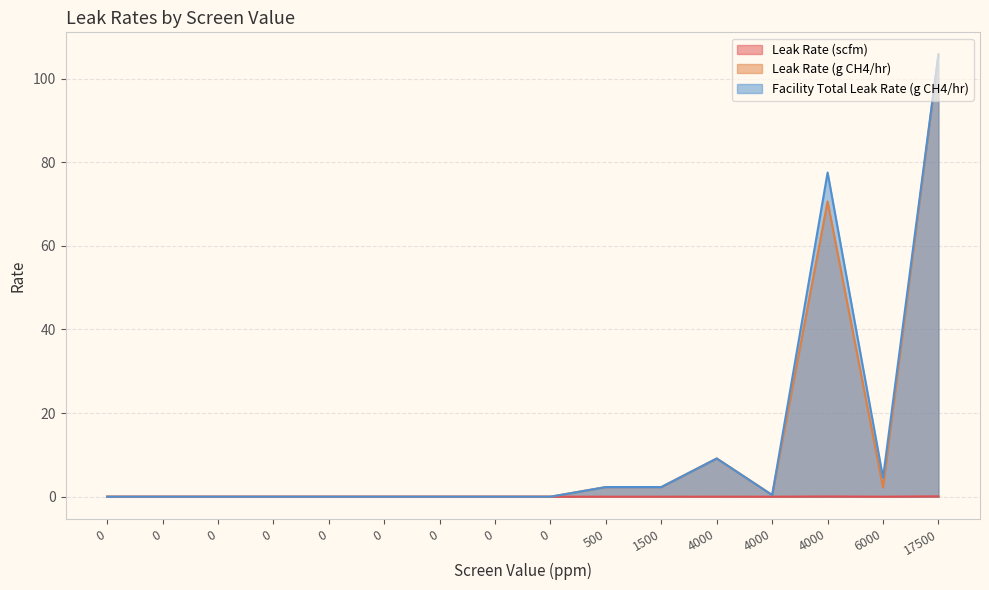

How many lines are shown in the chart?

3